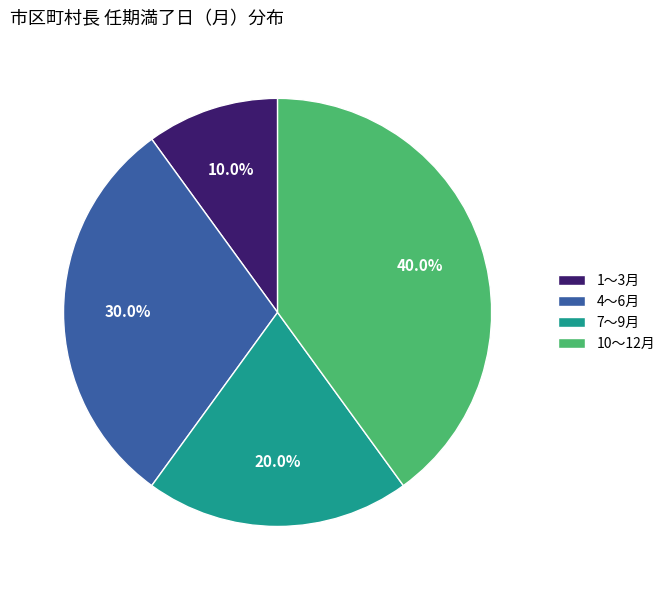

How many segments does this pie chart have?

4